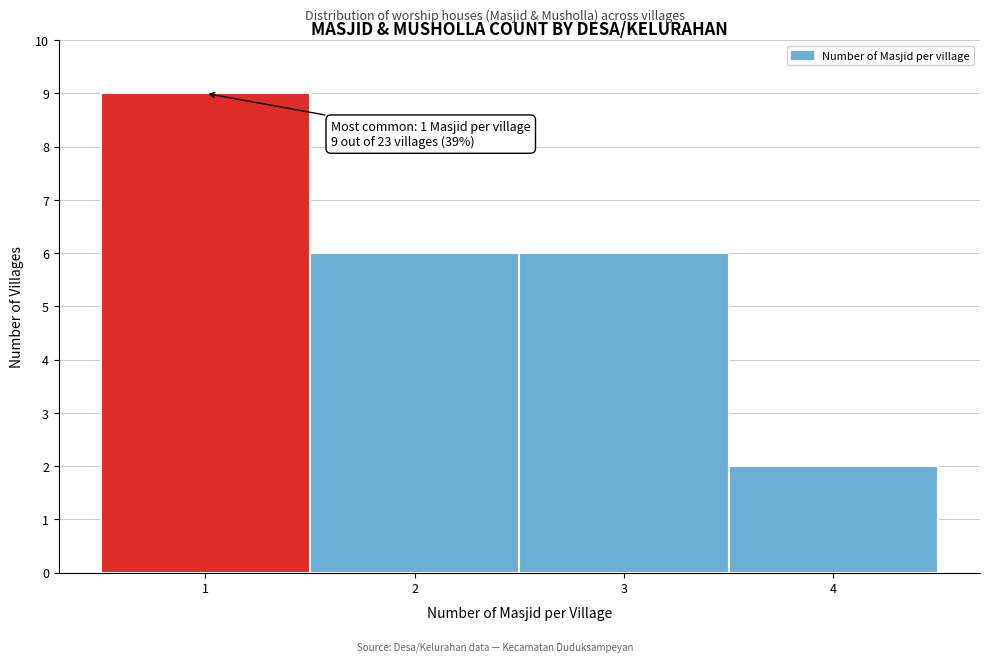

Over which range of the x-axis is the bar tallest?

0.5 to 1.5